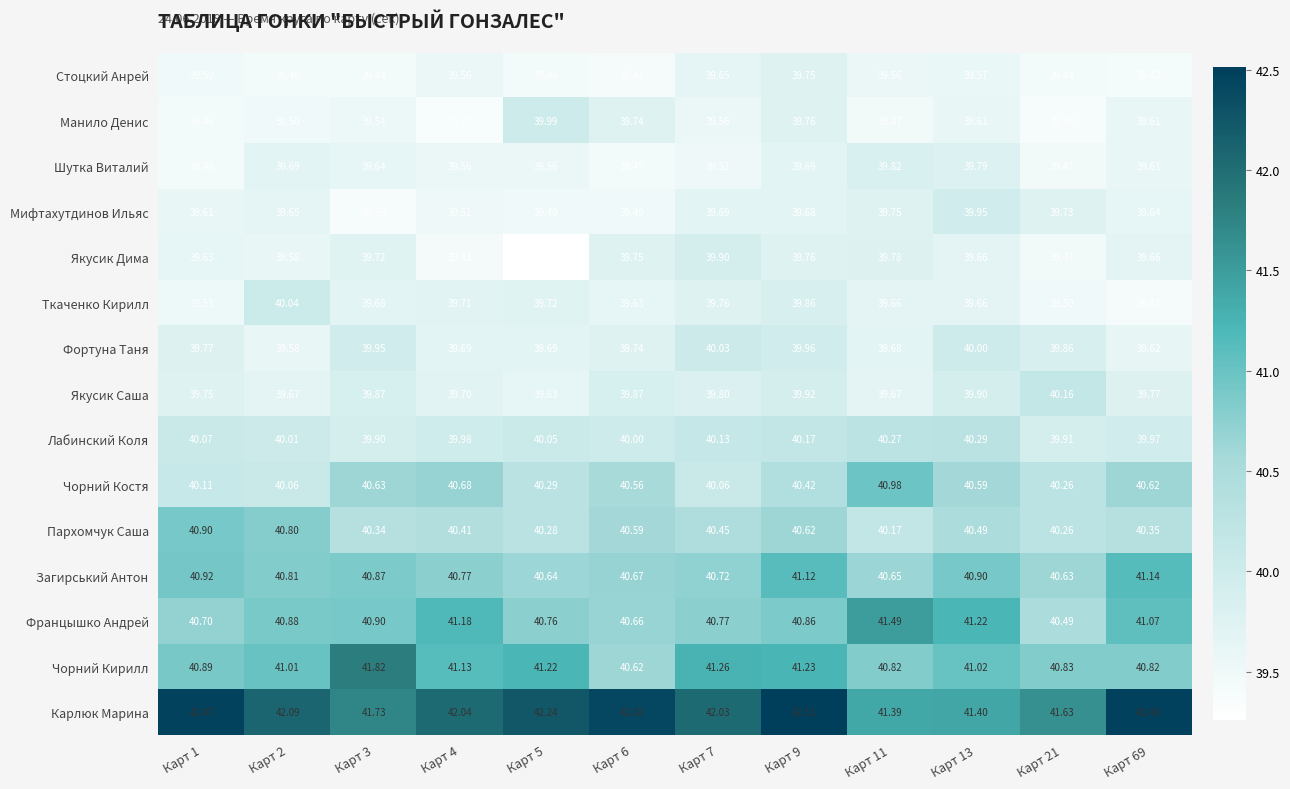

What is the total value across all series at Карт 5?

602.3